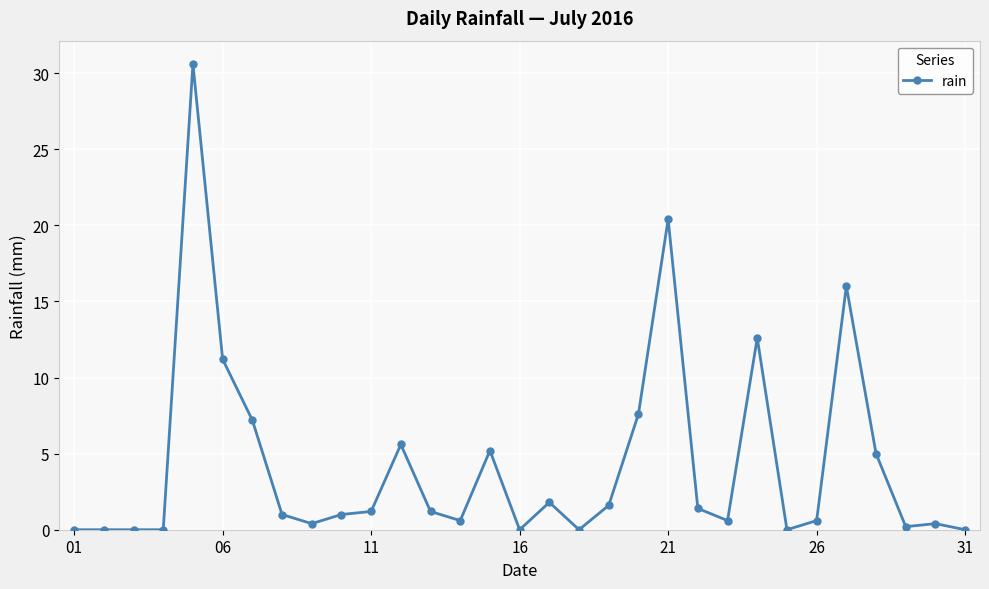

What is the value of the 11th point from the left?

1.2